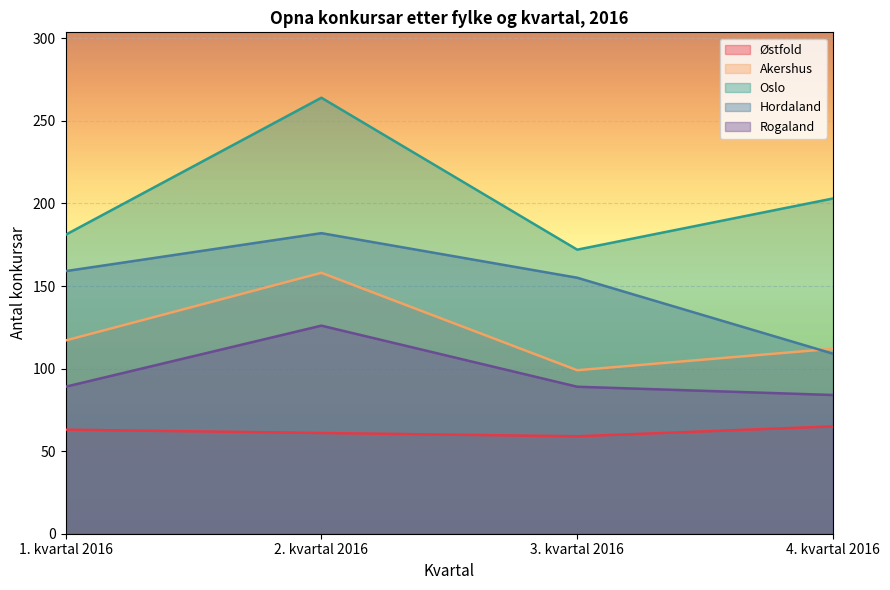

Reading right to left, list all the values displayed in this chart.

Østfold: 4. kvartal 2016=65	3. kvartal 2016=59	2. kvartal 2016=61	1. kvartal 2016=63
Akershus: 4. kvartal 2016=112	3. kvartal 2016=99	2. kvartal 2016=158	1. kvartal 2016=117
Oslo: 4. kvartal 2016=203	3. kvartal 2016=172	2. kvartal 2016=264	1. kvartal 2016=181
Hordaland: 4. kvartal 2016=109	3. kvartal 2016=155	2. kvartal 2016=182	1. kvartal 2016=159
Rogaland: 4. kvartal 2016=84	3. kvartal 2016=89	2. kvartal 2016=126	1. kvartal 2016=89